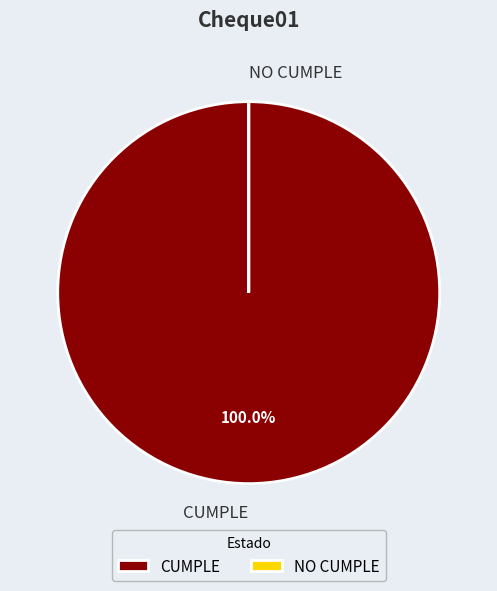

To the nearest percent, what portion does CUMPLE represent?

100%